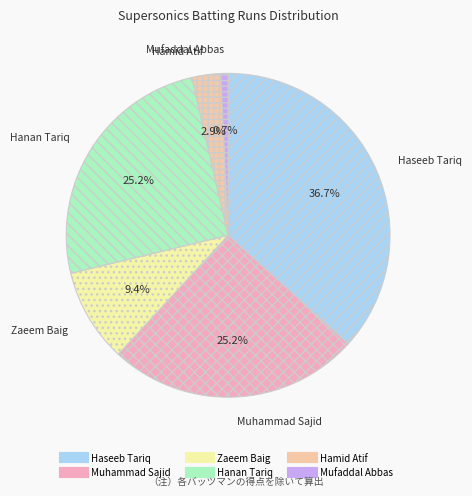

Do Zaeem Baig and Haseeb Tariq together represent more than half of the pie?

No